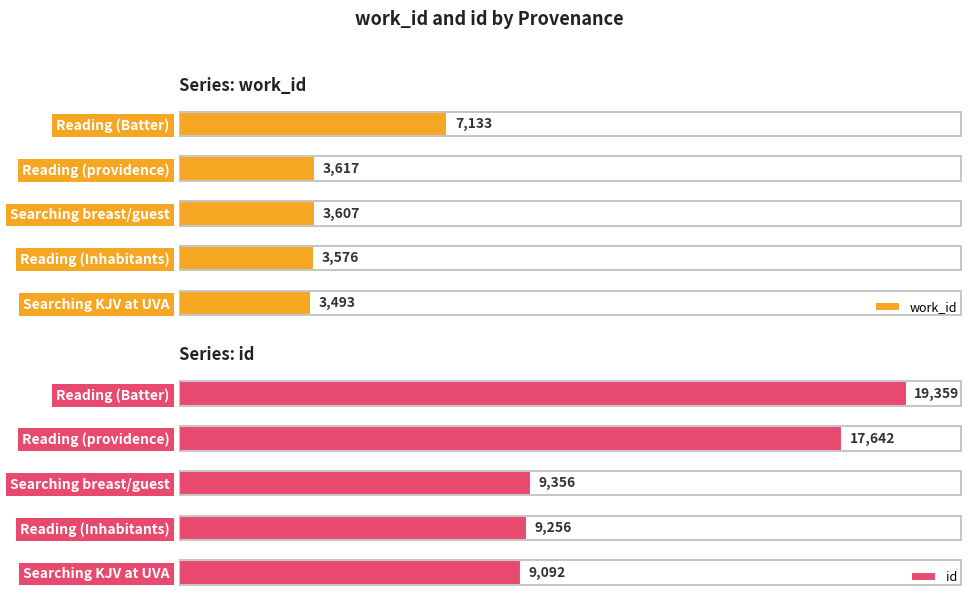

How many data points in work_id are above 3607?

2